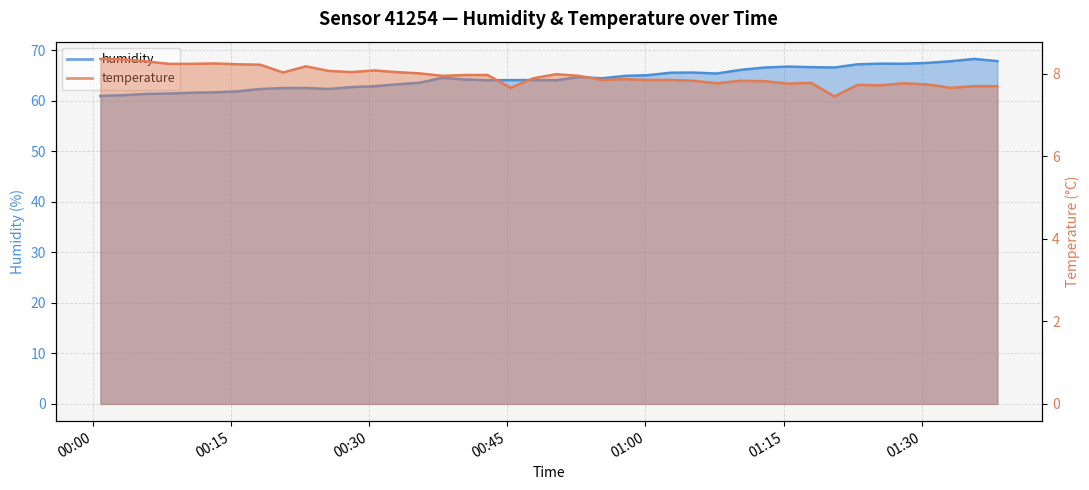

At which category is the sum across all series the highest?

2023-06-10T01:35:42